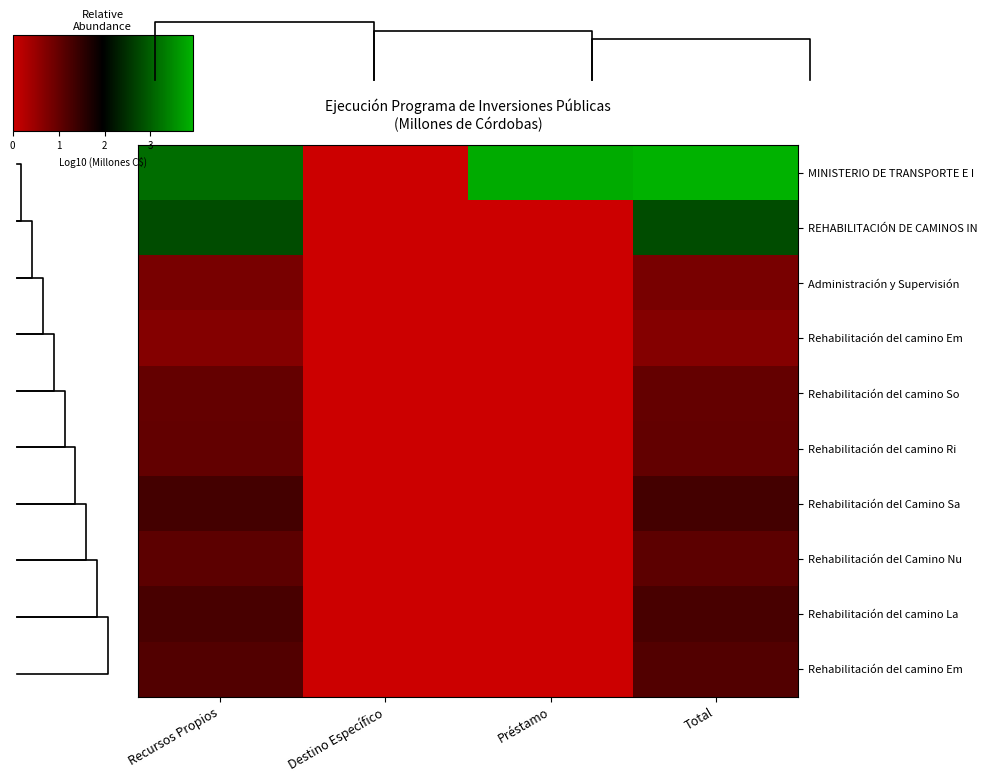

What is the greatest value displayed?

3.9